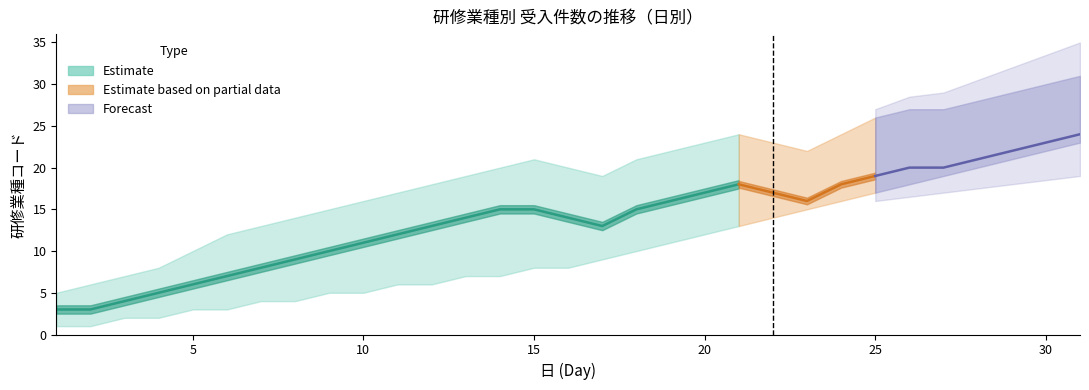

Is the value of 研修業種_upper at 7 greater than the value of 研修業種_lower at 14?

Yes